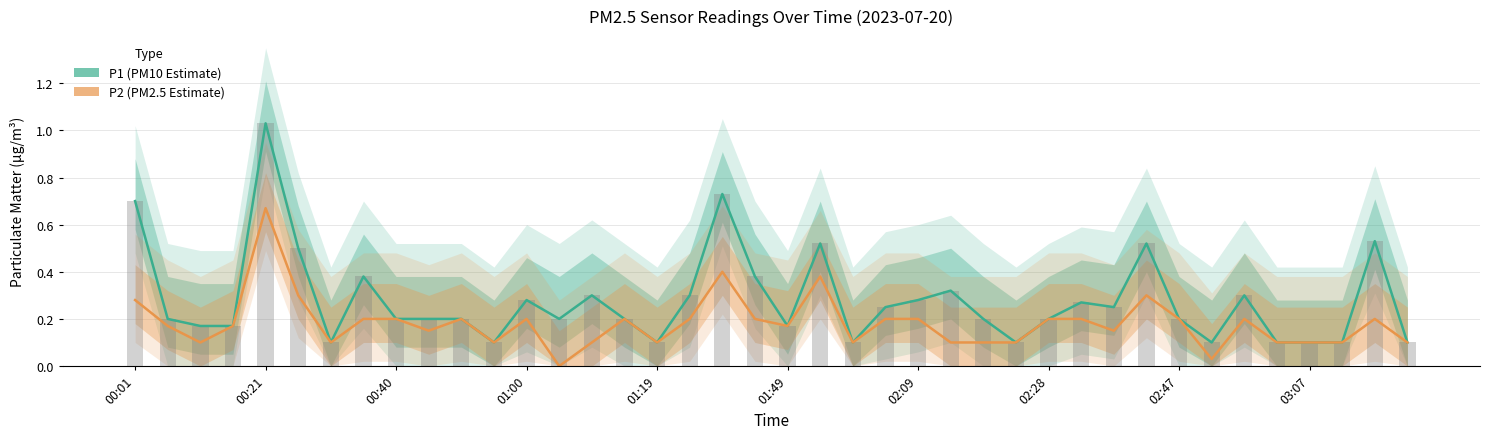

What is the greatest value displayed?

1.0